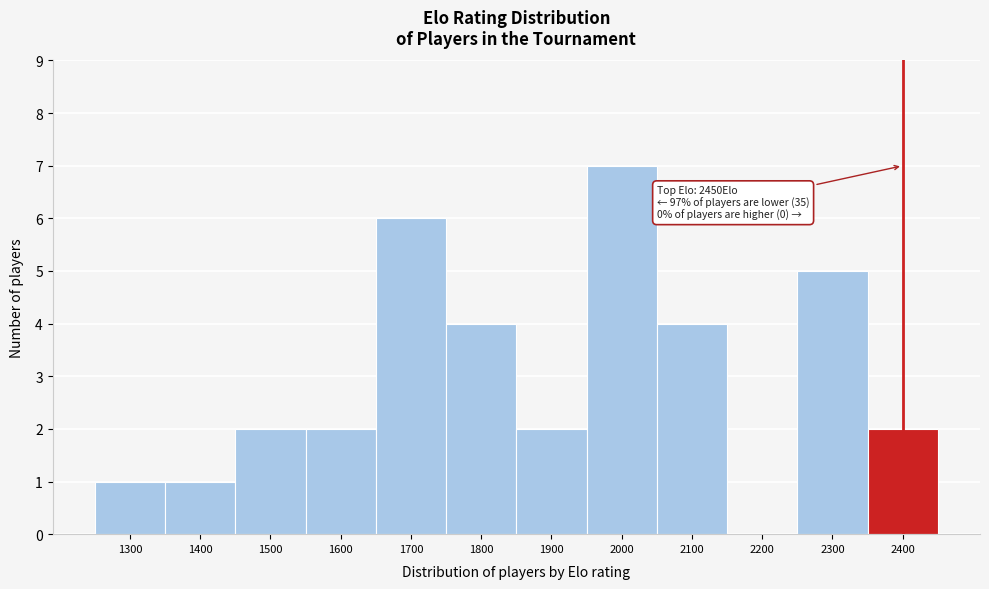

Reading right to left, list all the values displayed in this chart.

2400=2	2300=5	2200=0	2100=4	2000=7	1900=2	1800=4	1700=6	1600=2	1500=2	1400=1	1300=1